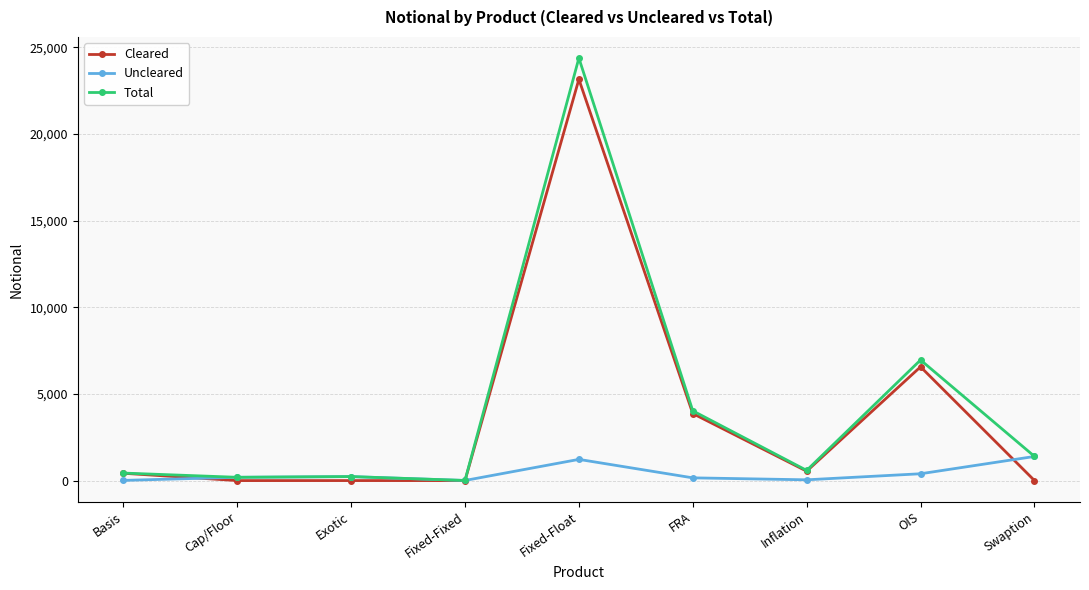

List the series in order of their peak value, lowest first.

Uncleared, Cleared, Total